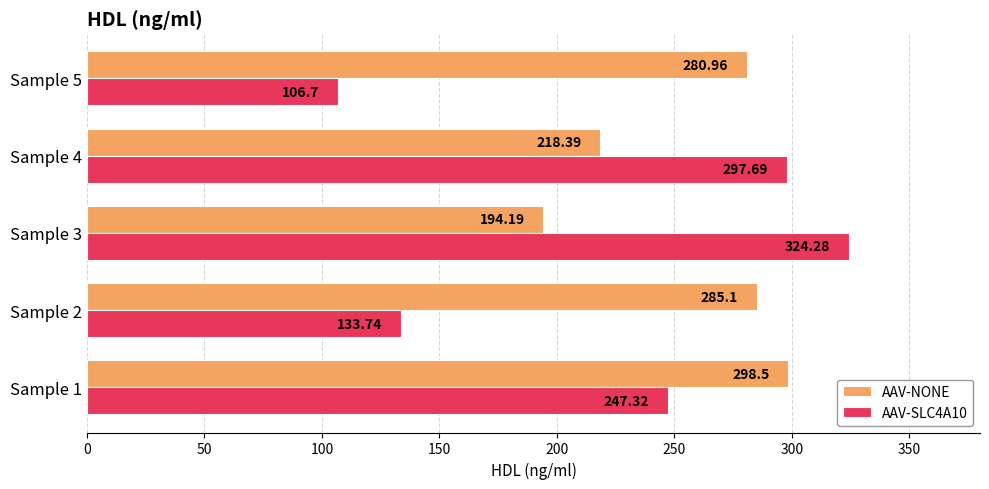

Which series has the largest range (max minus min)?

AAV-SLC4A10